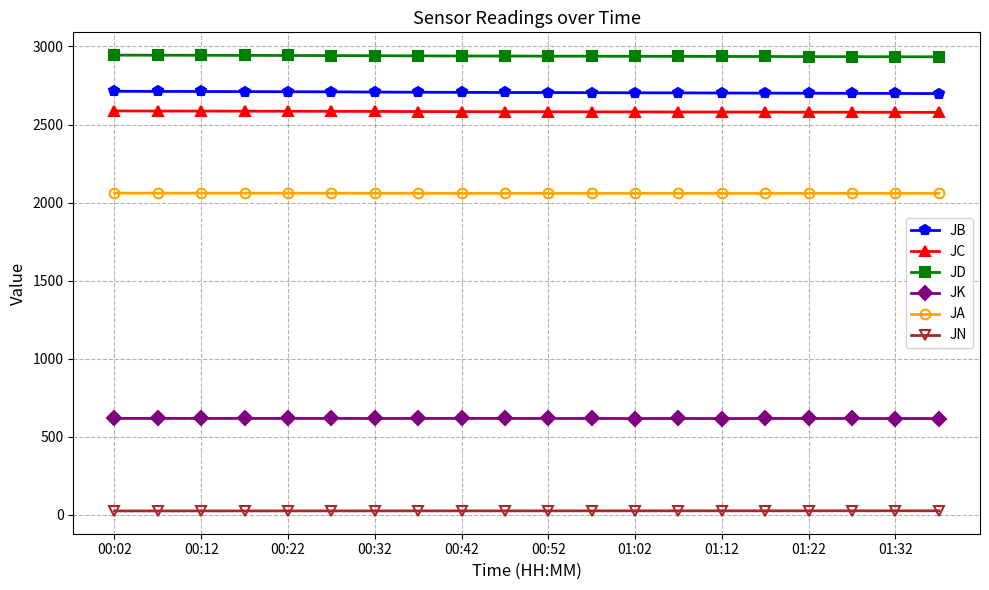

How many series are shown in this chart?

6